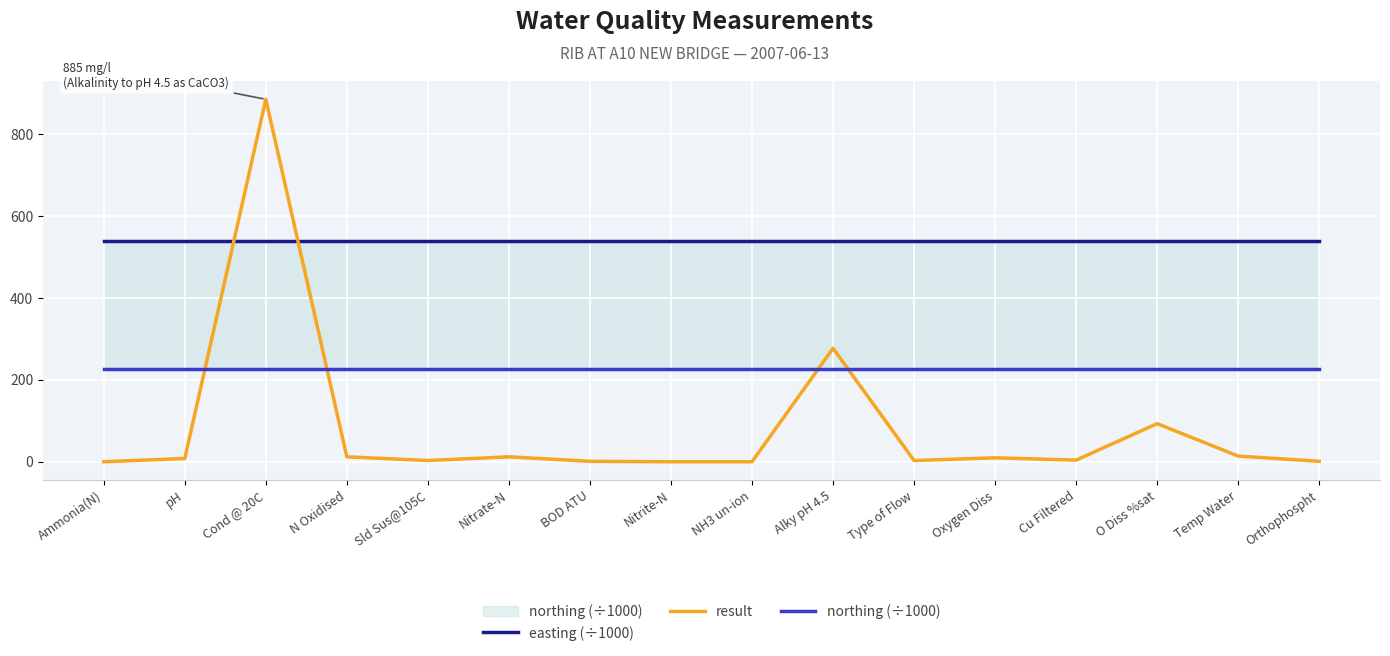

Reading right to left, transcribe all the data shown in this chart.

easting (÷1000): 538.2	538.2	538.2	538.2	538.2	538.2	538.2	538.2	538.2	538.2	538.2	538.2	538.2	538.2	538.2	538.2
result: 1.1	13.8	93.0	4.0	9.6	3.0	277.0	0.0	0.0	1.0	12.0	3.0	12.0	885.0	8.0	0.0
northing (÷1000): 225.8	225.8	225.8	225.8	225.8	225.8	225.8	225.8	225.8	225.8	225.8	225.8	225.8	225.8	225.8	225.8